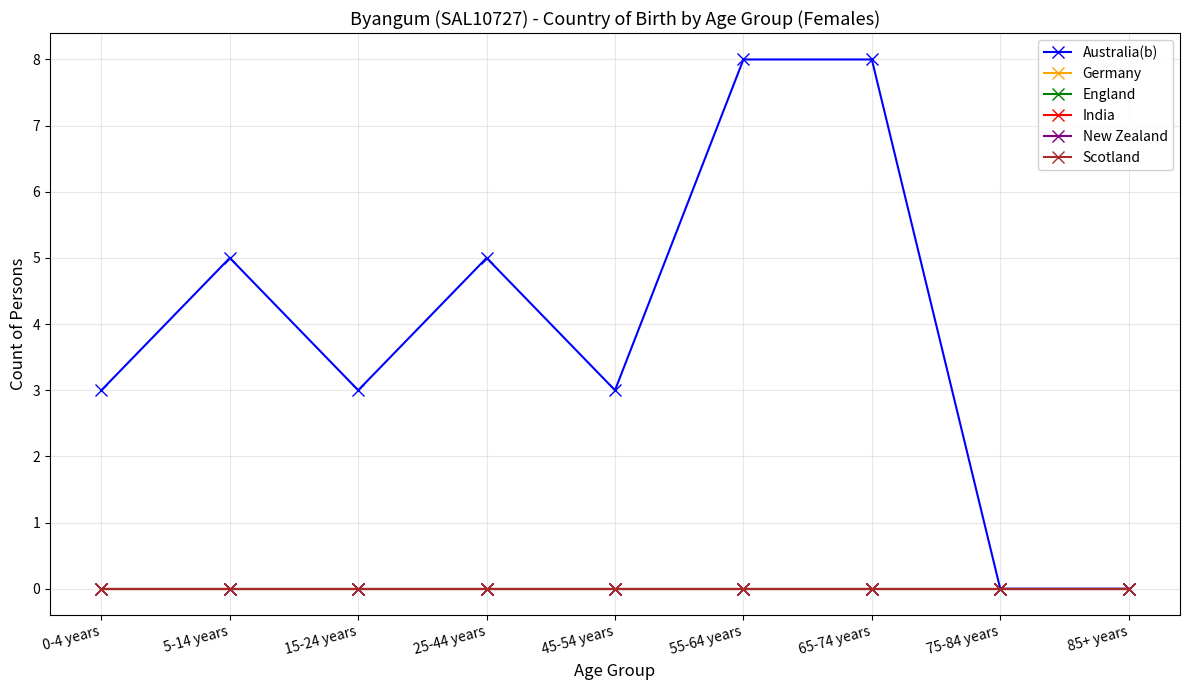

Is it true that Germany equals 0 at 45-54 years?

True